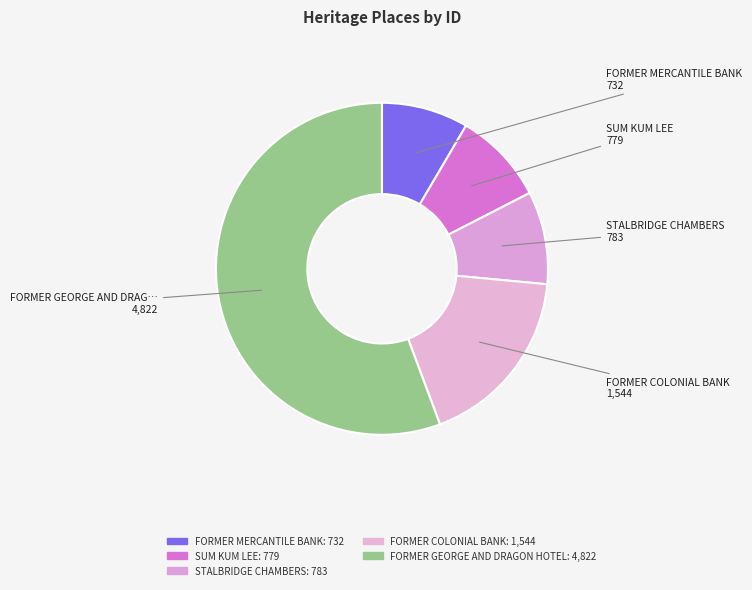

Is FORMER GEORGE AND DRAGON HOTEL the majority of the pie?

Yes